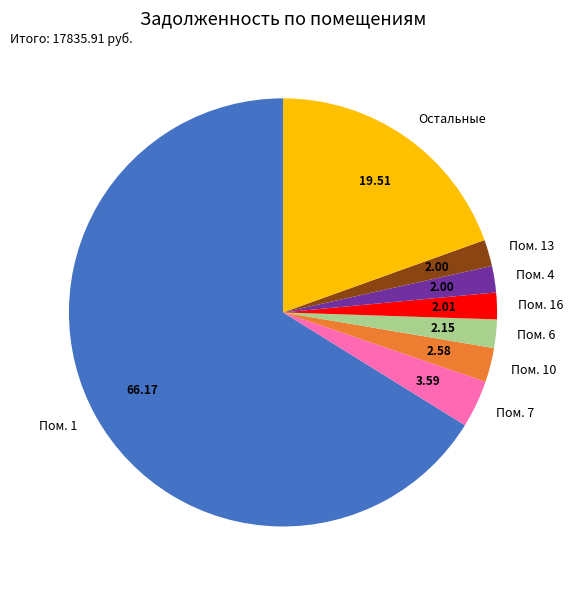

Does any single category account for the majority?

Yes